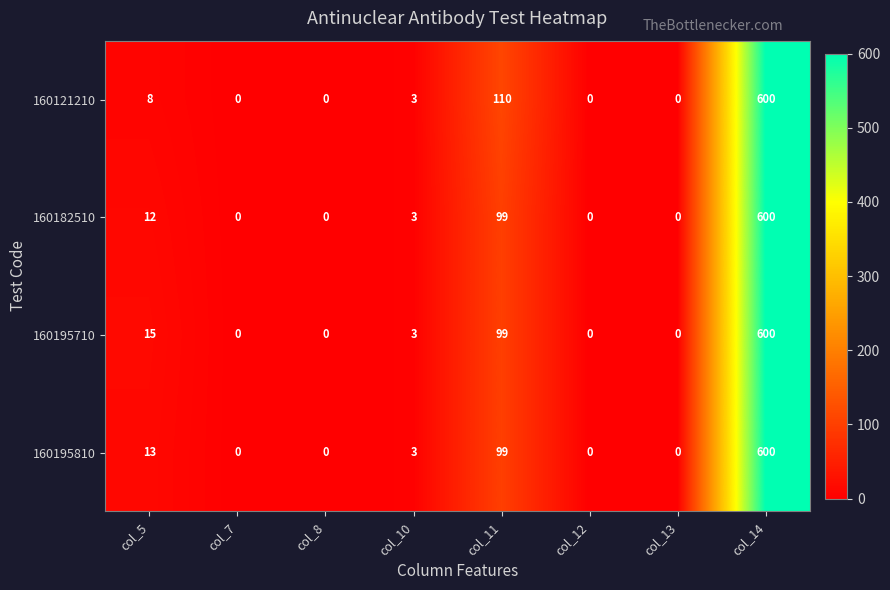

Between col_8 and col_11, which series saw the biggest shift?

160121210